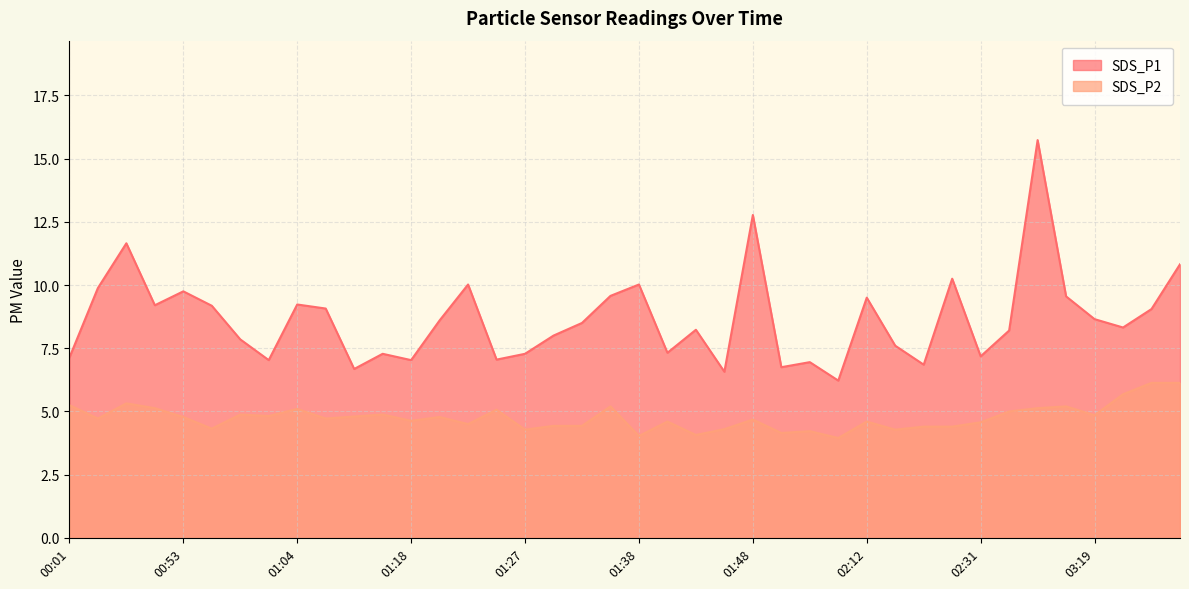

Which has a higher value, 02:15 or 01:33?

01:33